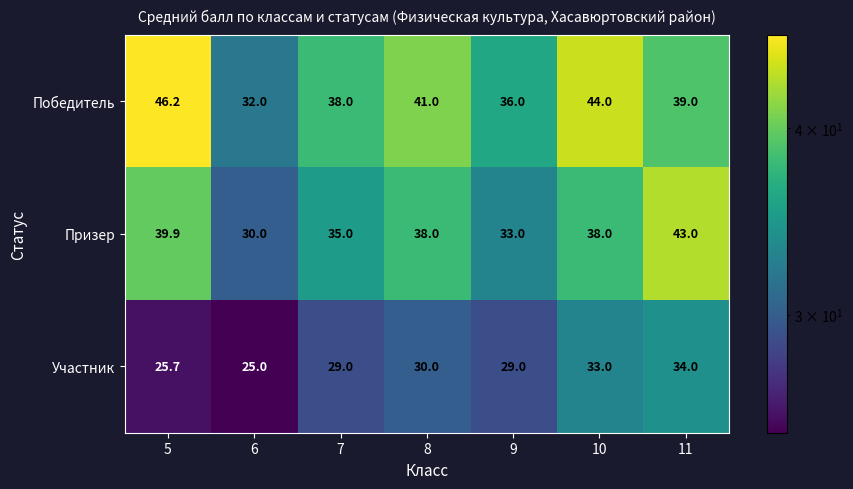

How many series are shown in this chart?

3